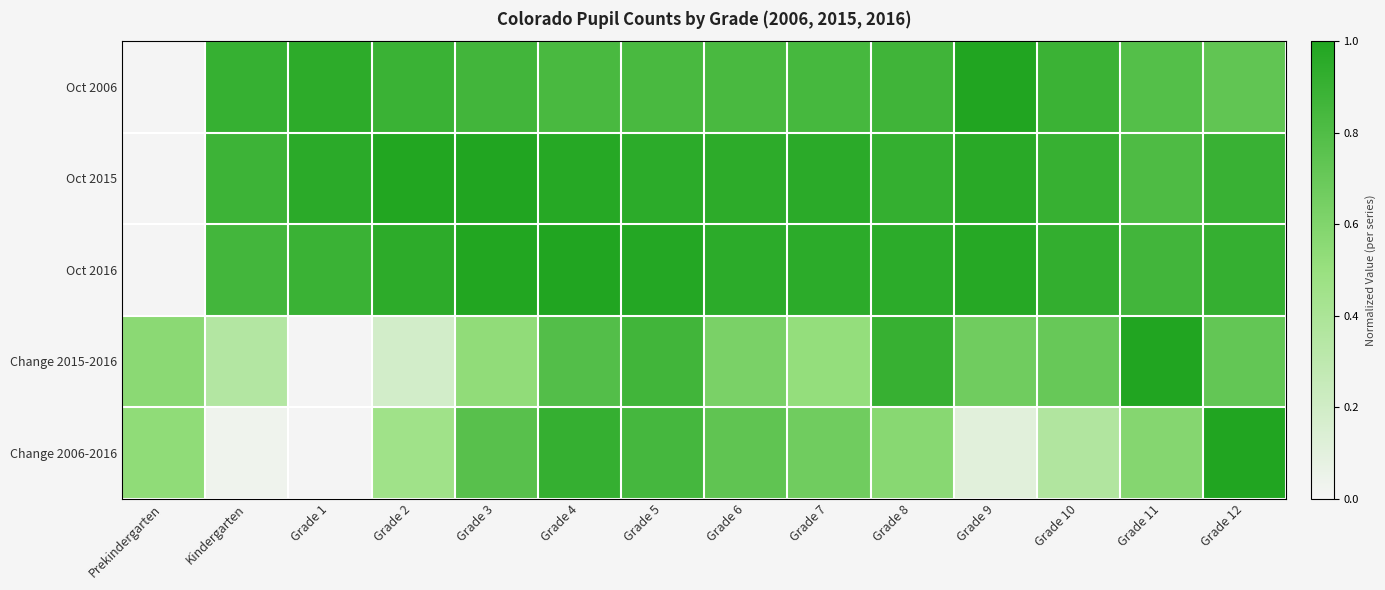

Which category has the highest value across all series?

Grade 9